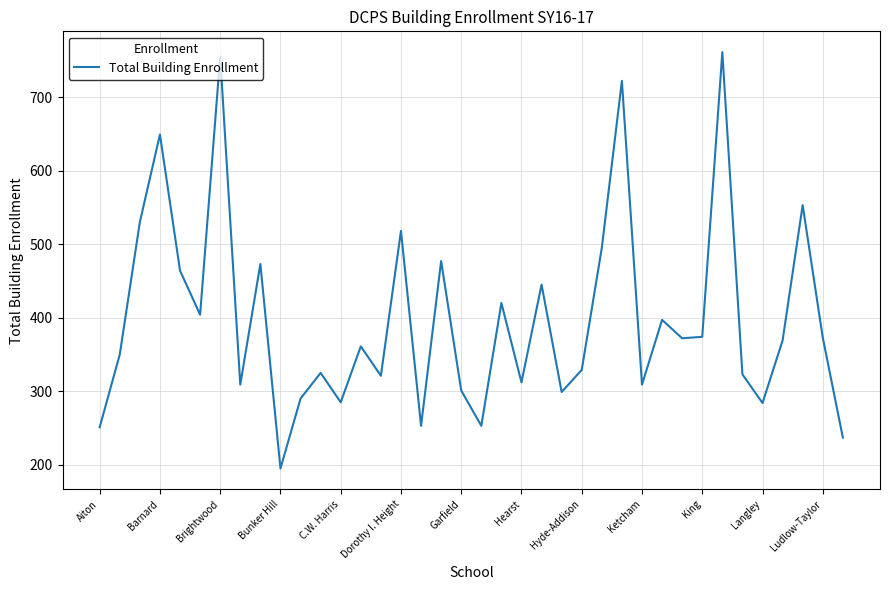

What is the difference between the maximum and minimum values?

566